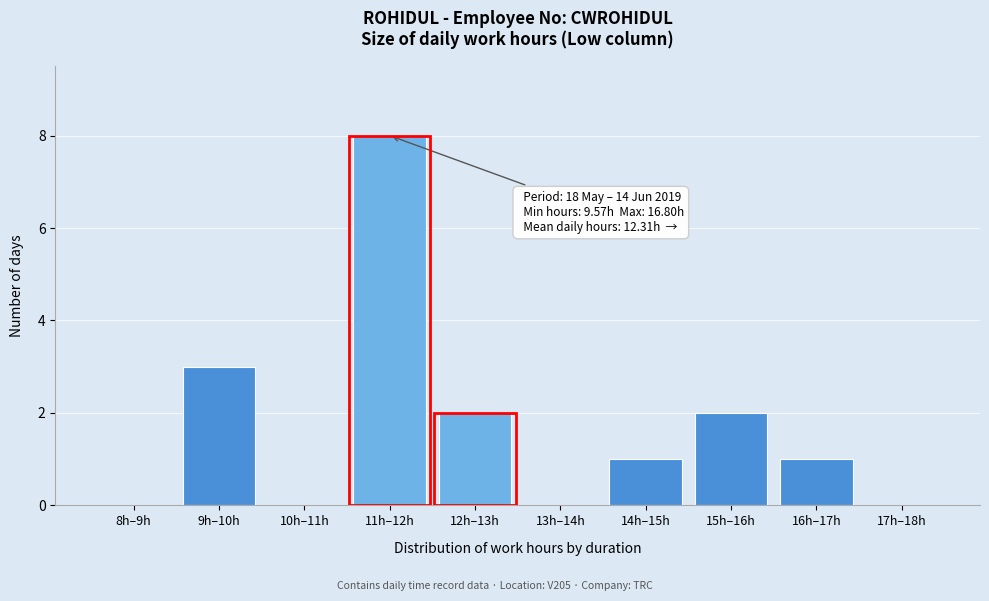

Reading right to left, extract all data points from this chart.

17h–18h=0	16h–17h=1	15h–16h=2	14h–15h=1	13h–14h=0	12h–13h=2	11h–12h=8	10h–11h=0	9h–10h=3	8h–9h=0